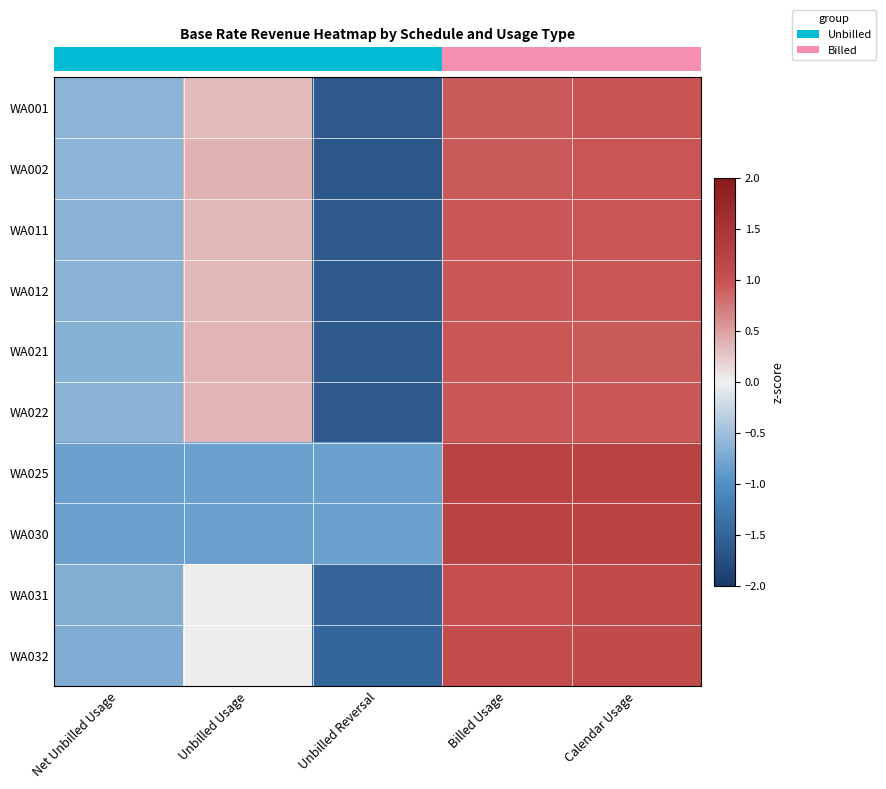

How many categories are shown in the chart?

5